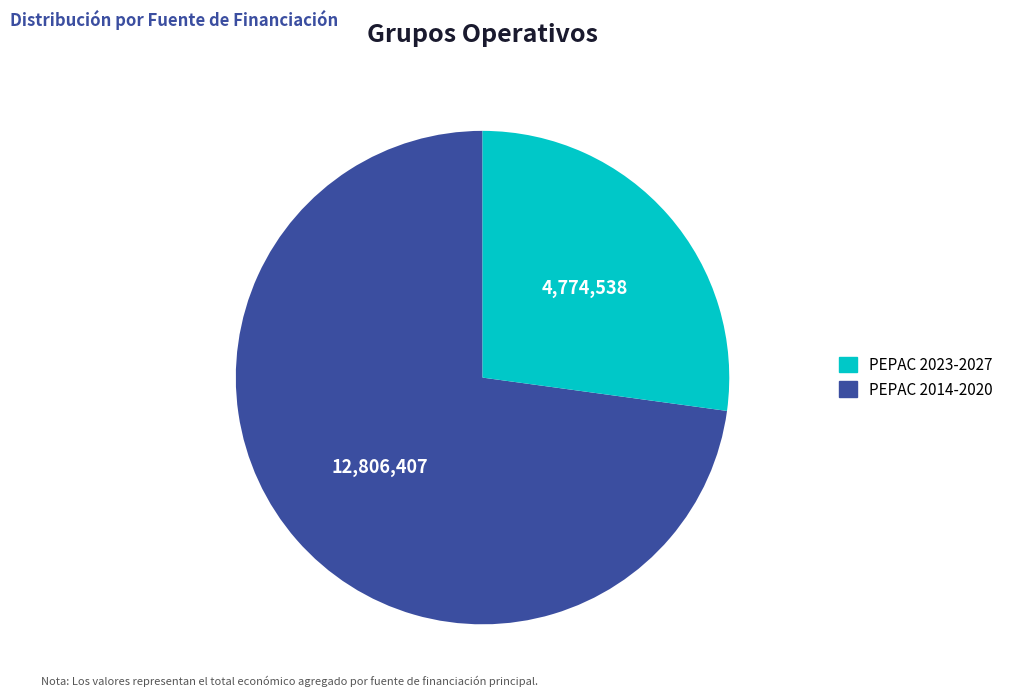

Is there a majority slice in this chart?

Yes